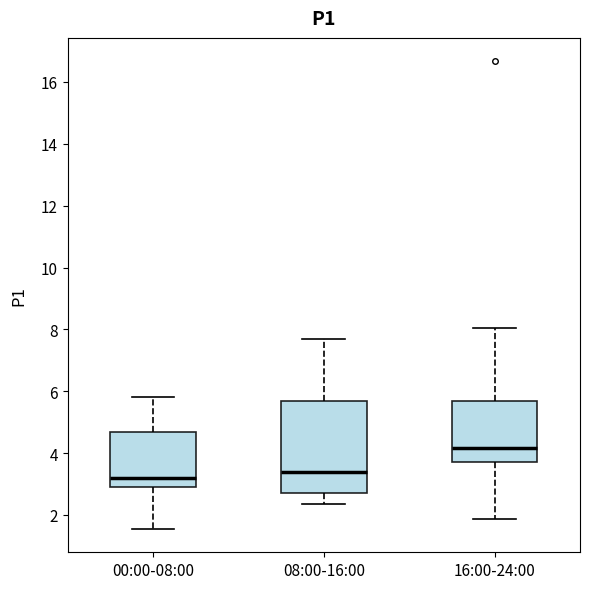

Which box is the tallest, from its lower edge to its upper edge?

08:00-16:00